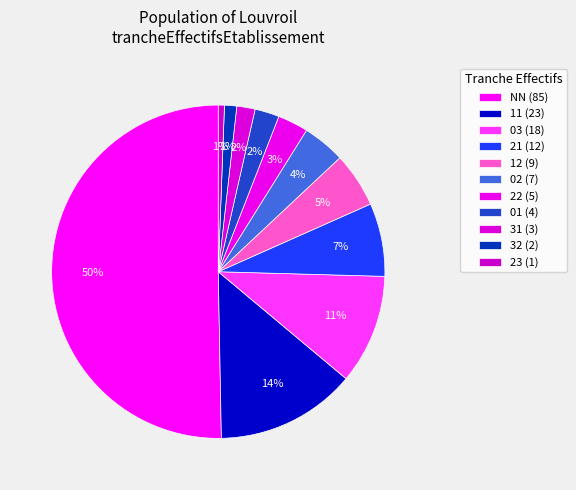

What percentage is the 02 slice, to the nearest percent?

4%